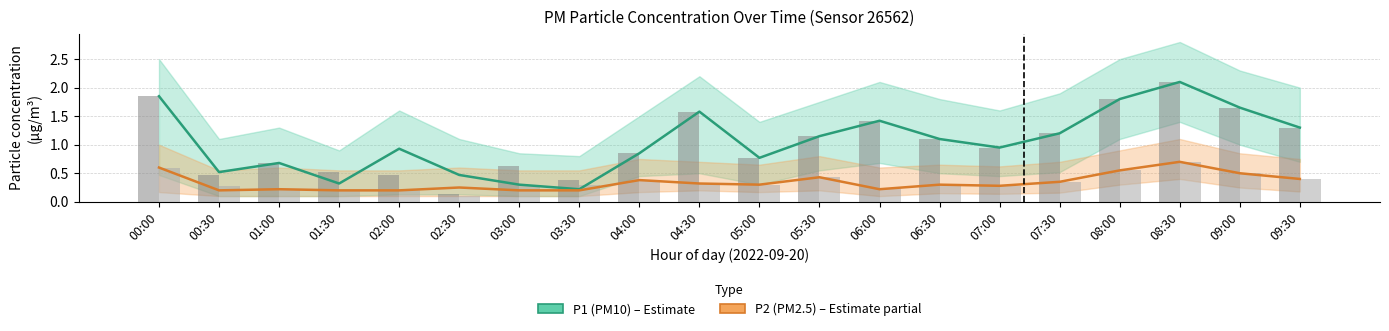

What is the value of the P1 (PM10) bar at the 13th from the left?

1.4